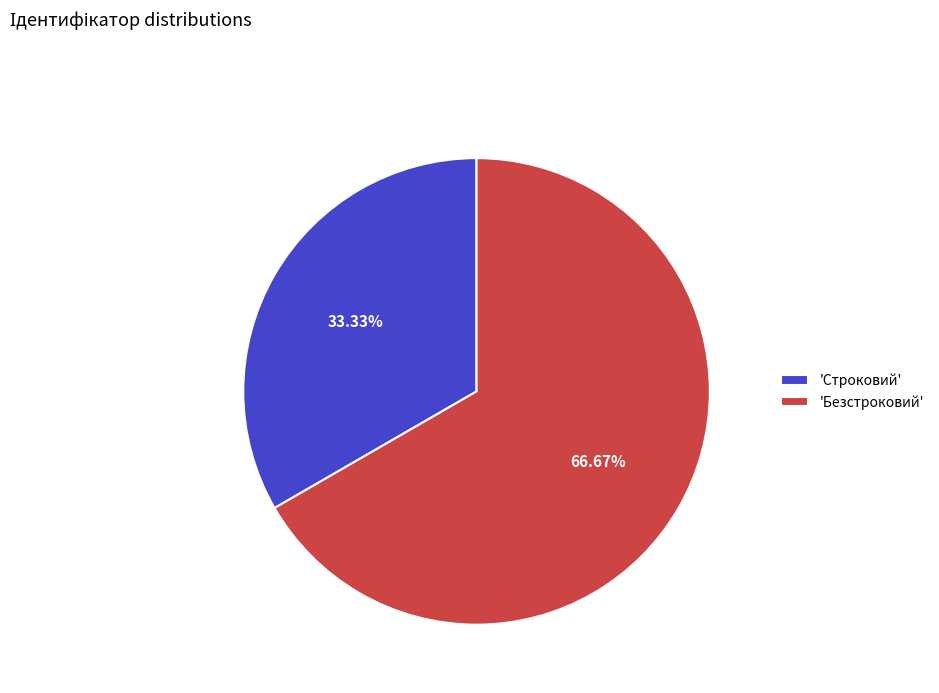

Rank the categories by value from lowest to highest.

'Строковий', 'Безстроковий'